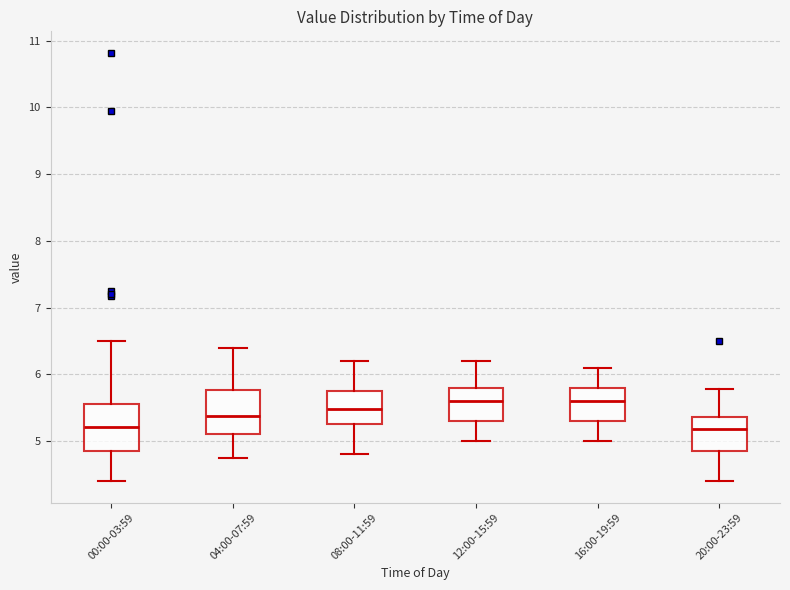

Reading left to right, transcribe this box plot: for each box, give where its median line is, the range the box spans, and where its two whiskers end, as read against the y-axis. The values are not printed on the chart, so give them approximately, as read against the axis.

00:00-03:59: median 5.2, box 4.9 to 5.6, whiskers 4.4 to 6.5
04:00-07:59: median 5.4, box 5.1 to 5.8, whiskers 4.8 to 6.4
08:00-11:59: median 5.5, box 5.3 to 5.8, whiskers 4.8 to 6.2
12:00-15:59: median 5.6, box 5.3 to 5.8, whiskers 5.0 to 6.2
16:00-19:59: median 5.6, box 5.3 to 5.8, whiskers 5.0 to 6.1
20:00-23:59: median 5.2, box 4.9 to 5.4, whiskers 4.4 to 5.8